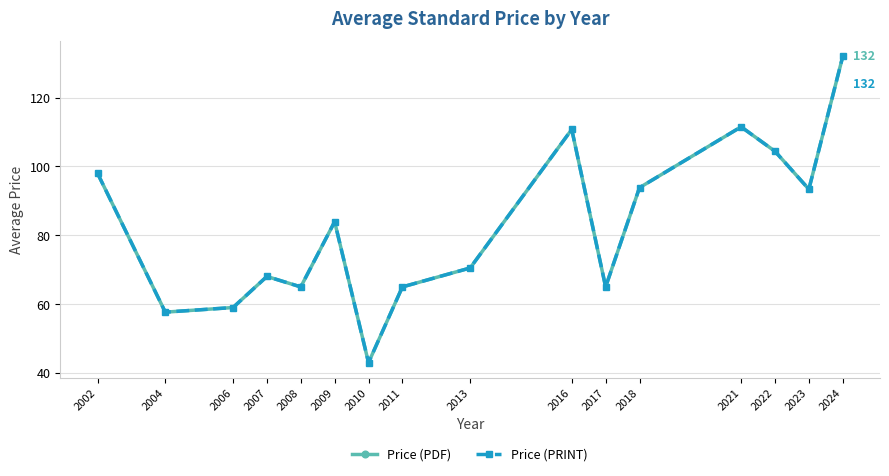

Which category has the highest value in the Price (PDF) series?

2024